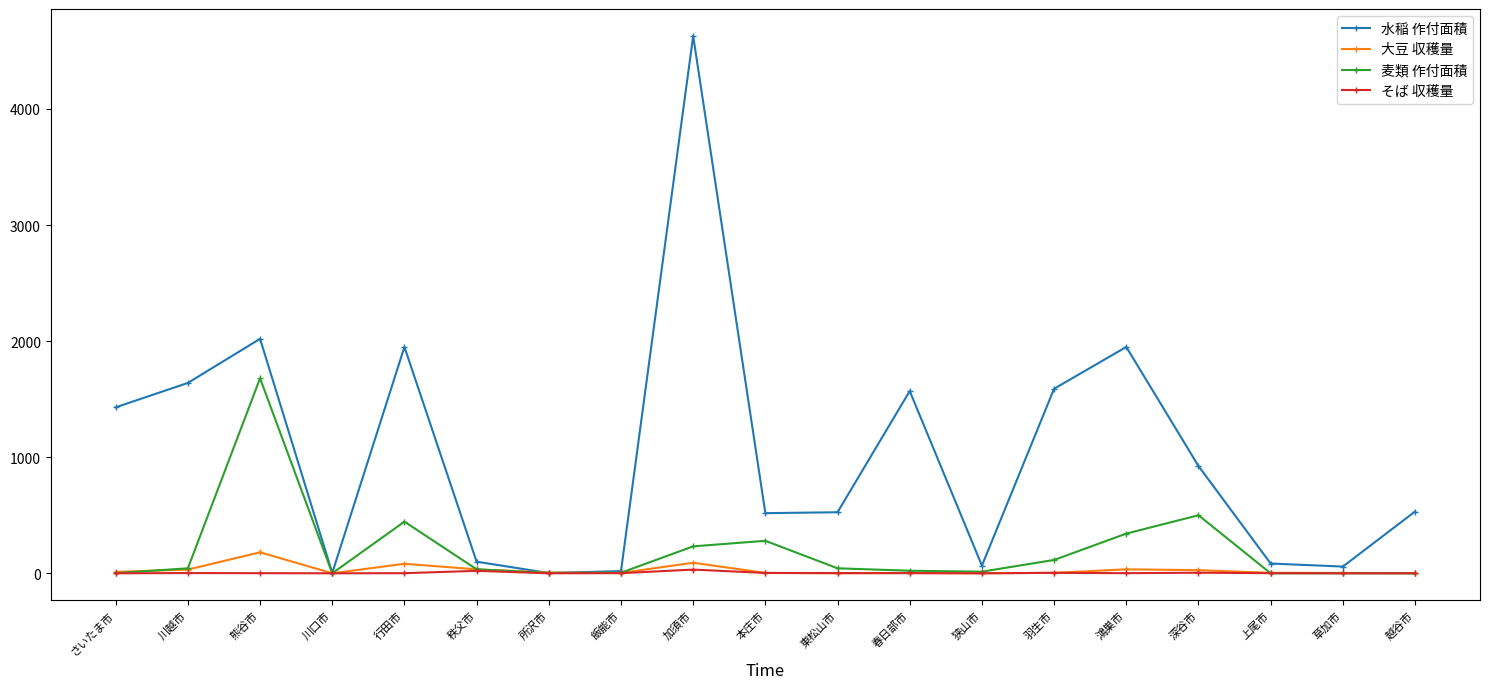

What is the label of the 19th point from the right?

さいたま市